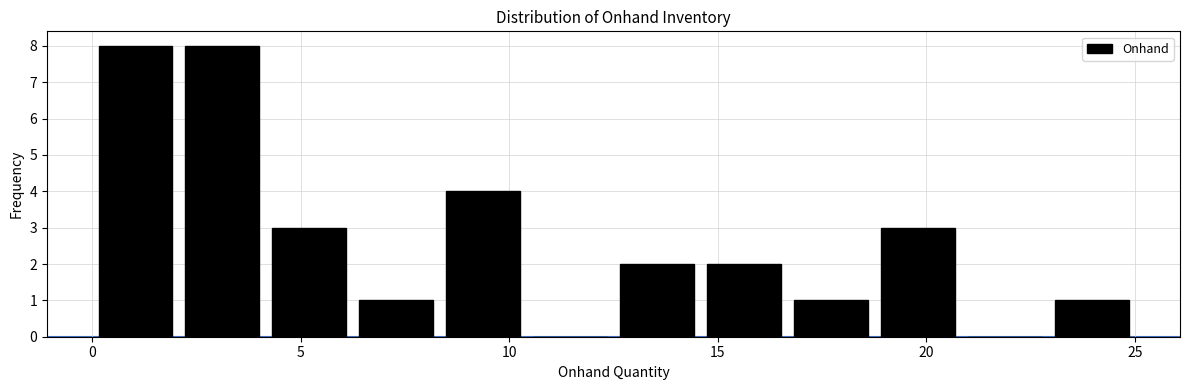

What is the height of the bar covering 4.0 to 6.5 on the x-axis? Neither the bar edges nor the heights are printed on the chart, so give them approximately, as read against the axes.

3